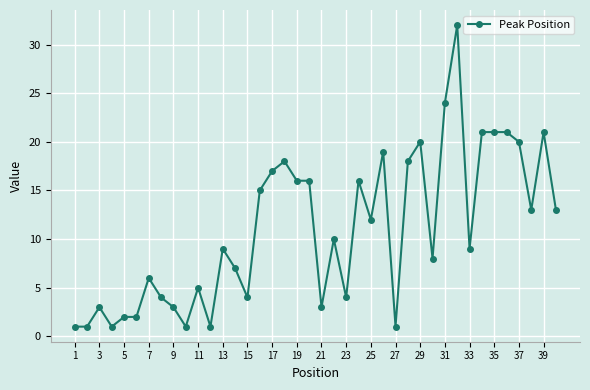

True or false: the data has more than 0 interior local peaks.

True